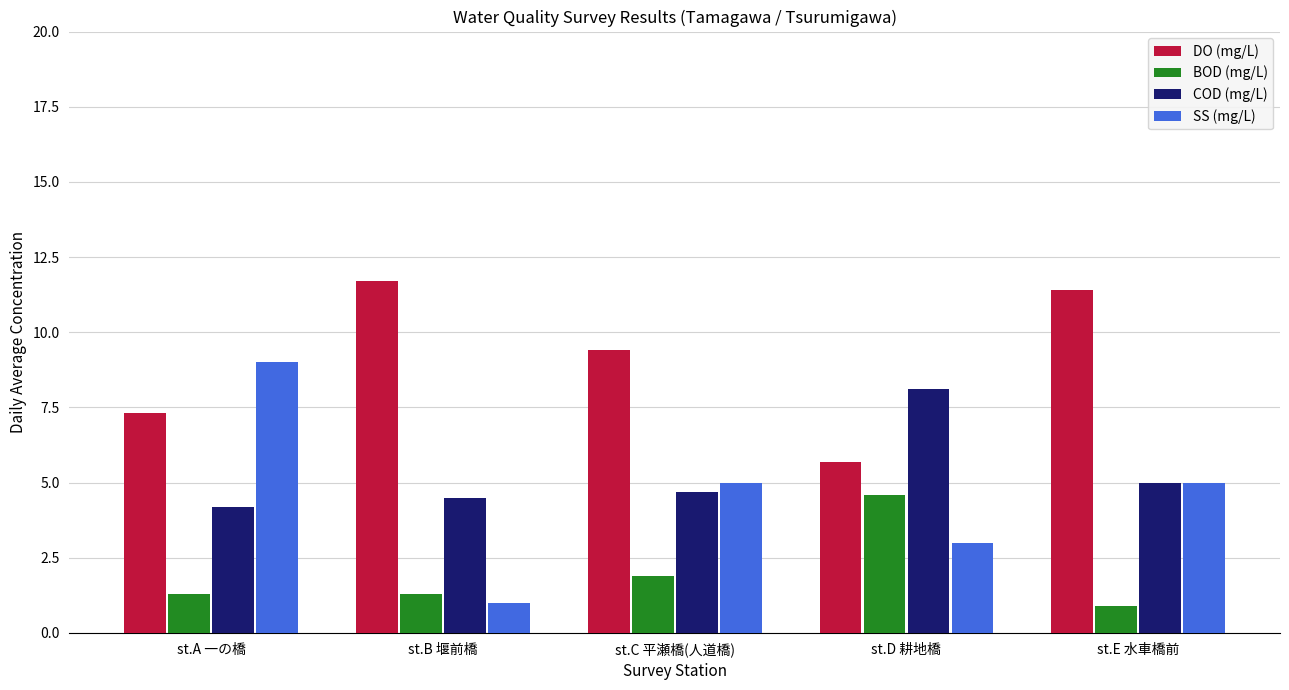

What position from the left is st.C 平瀬橋(人道橋)?

3